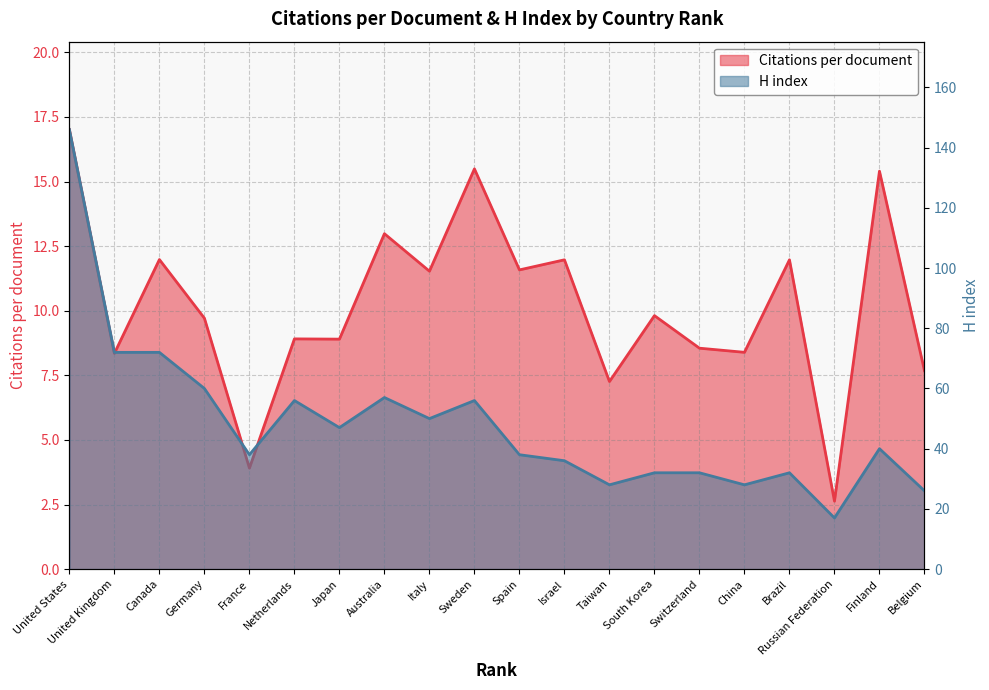

How many lines are shown in the chart?

2